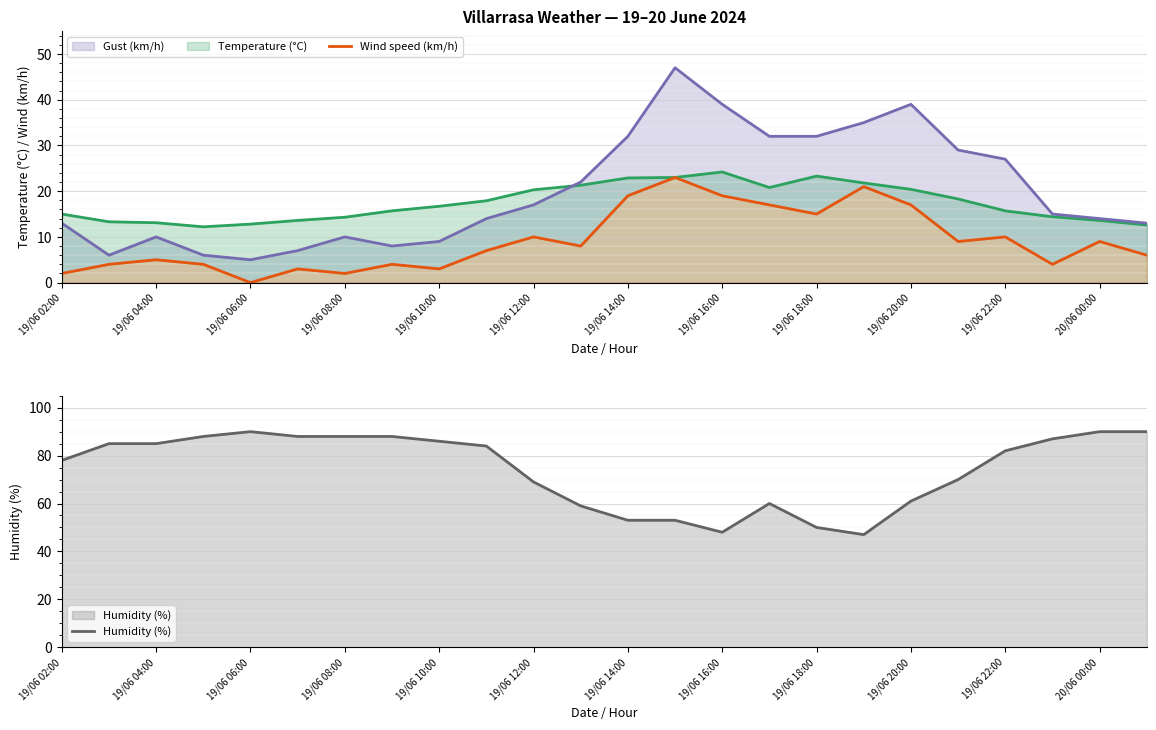

True or false: Temperature (°C) and Humidity (%) cross at least once.

False